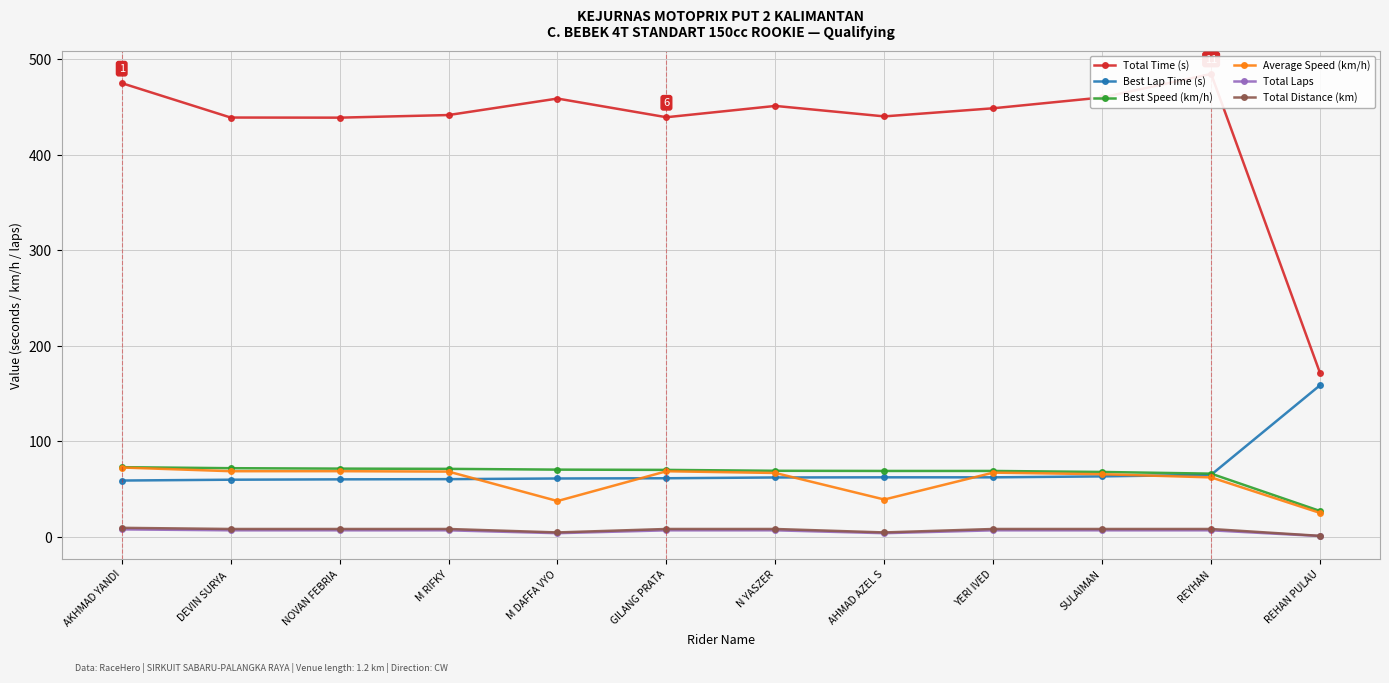

At which category is the sum across all series the highest?

AKHMAD YANDI